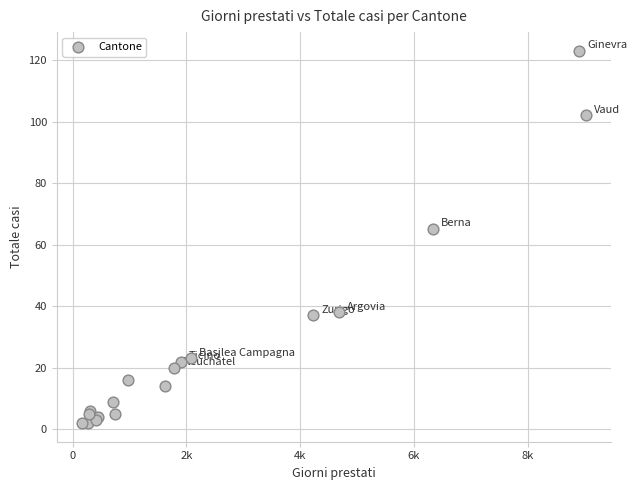

What Y value in the scatter plot is closest to 62?

65